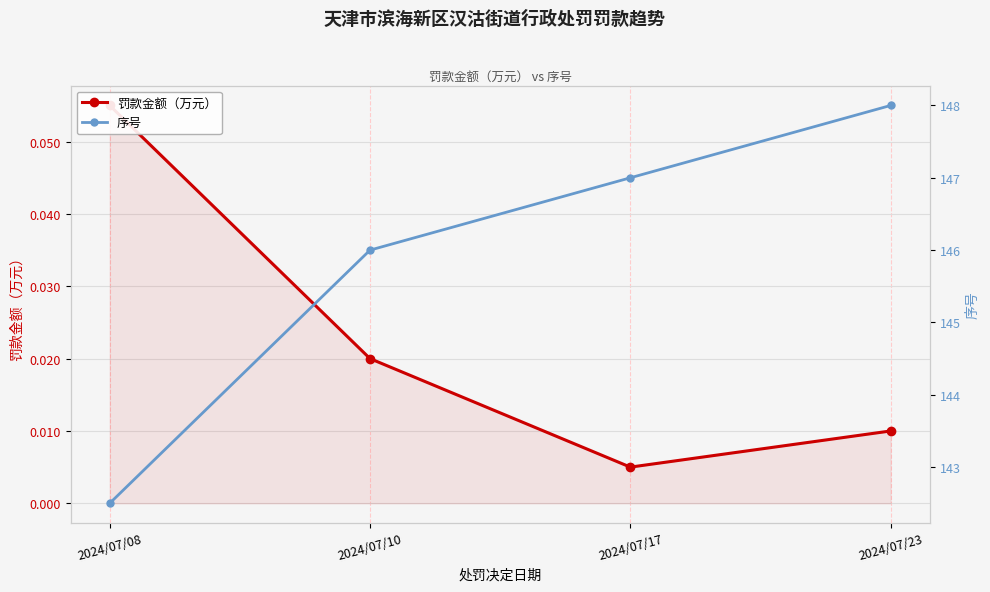

Which series has the largest range (max minus min)?

序号